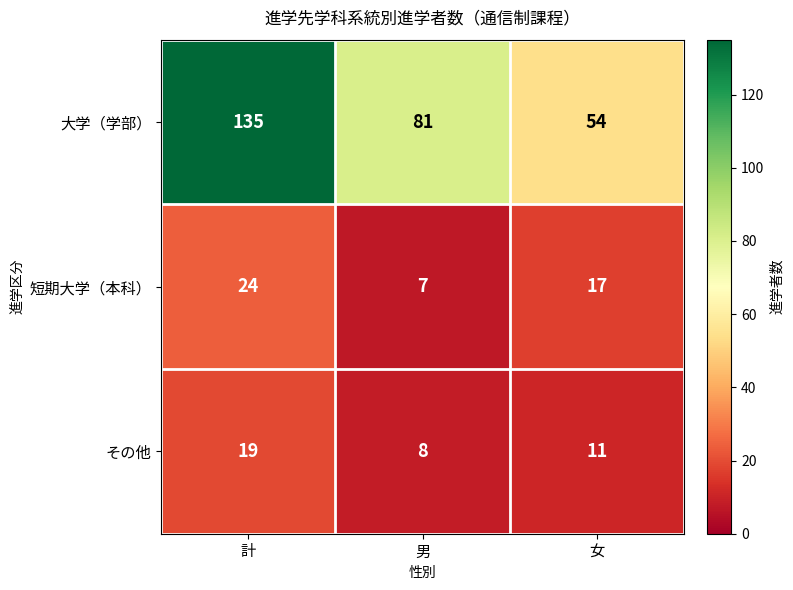

What is the difference between the highest and lowest values at 男?

74